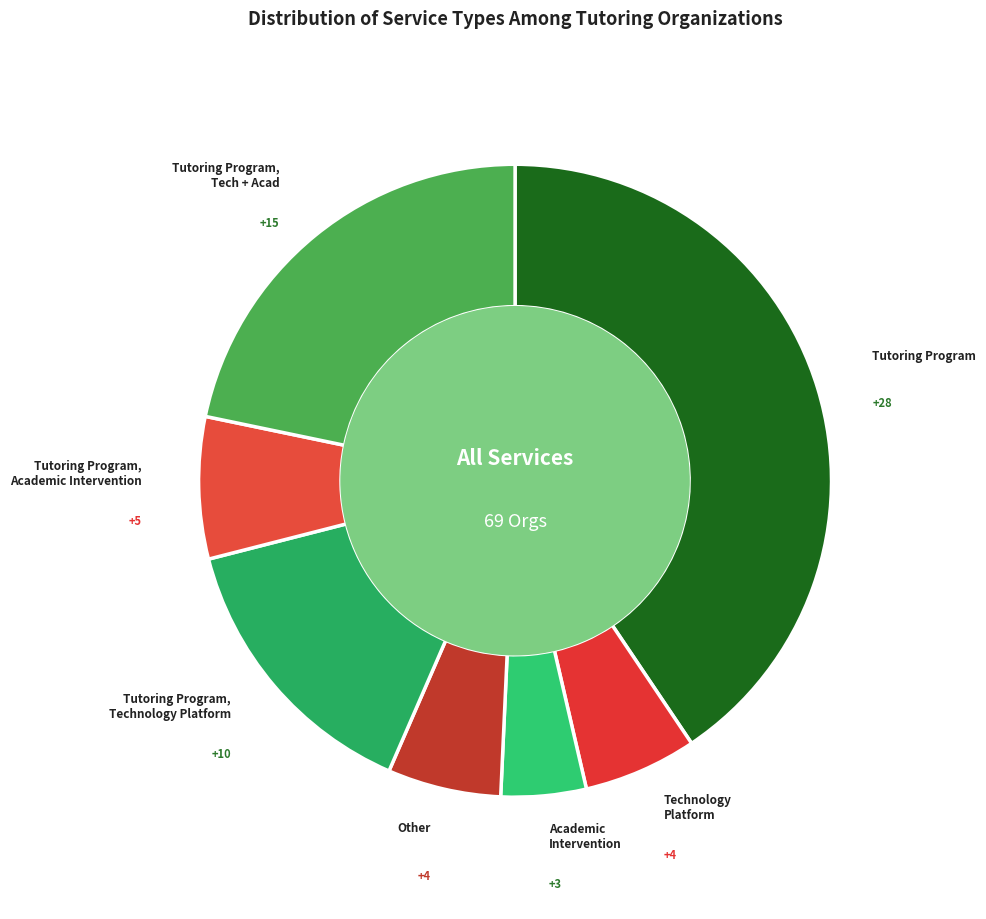

Between Tutoring Program and Tutoring Program, Academic Intervention, which is larger?

Tutoring Program